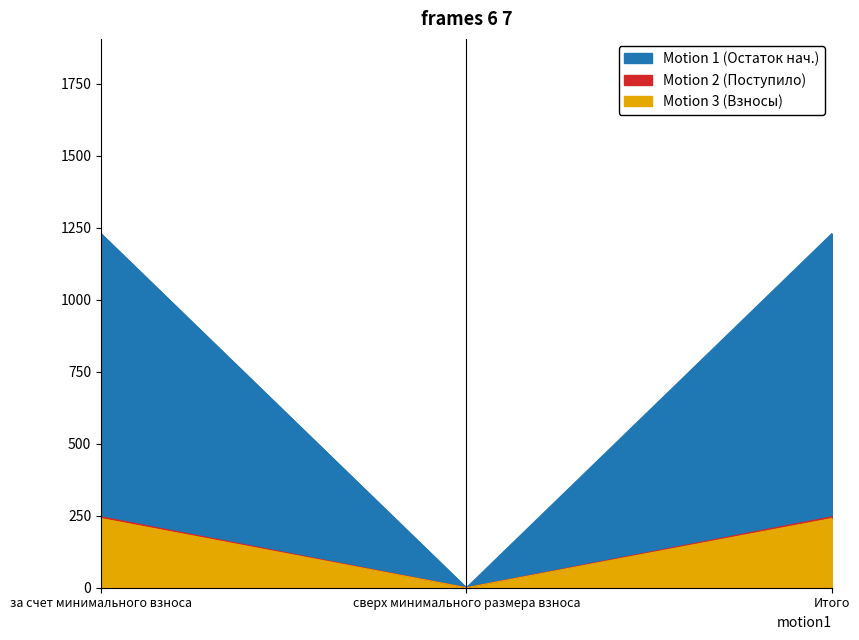

What position from the right is сверх минимального размера взноса?

2